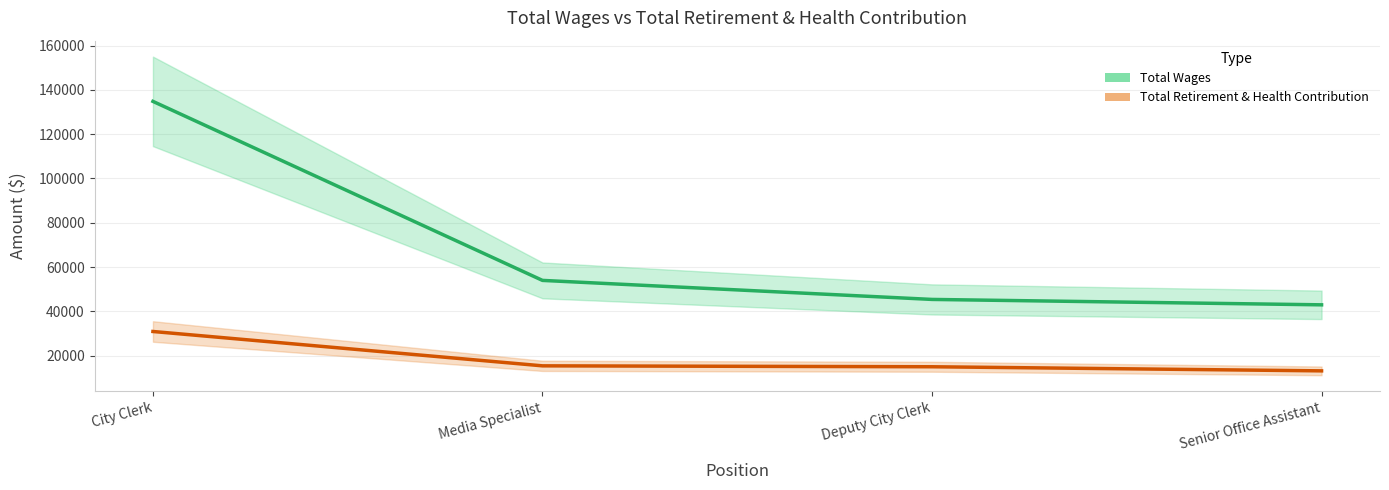

What value does the Total Retirement & Health Contribution series have at City Clerk?

30887